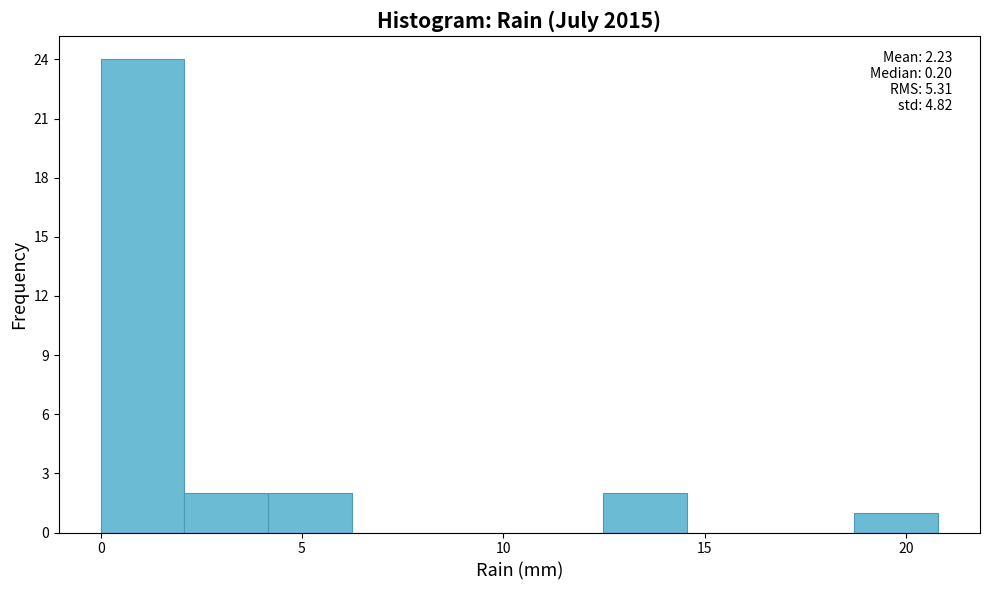

Over which range of the x-axis is the bar tallest?

0.0 to 2.0